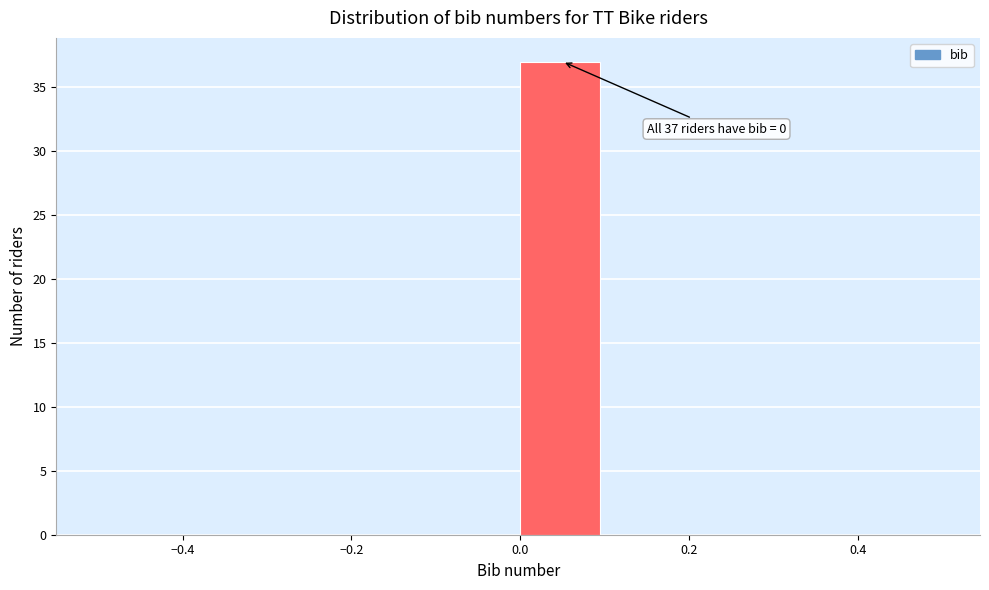

Over which range of the x-axis is the bar tallest?

0.0 to 0.1